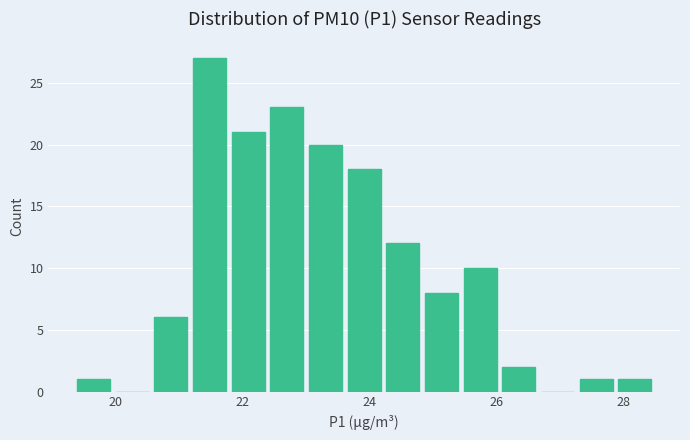

Read against the x-axis, roughly where is the centre of the tallest bar?

21.4